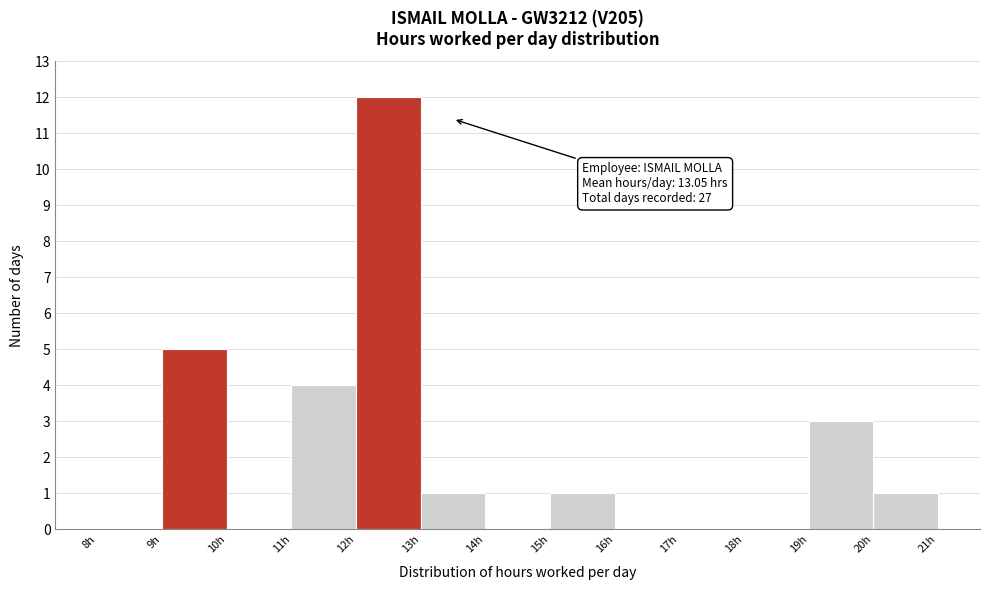

Which range on the x-axis has the tallest bar?

12 to 13